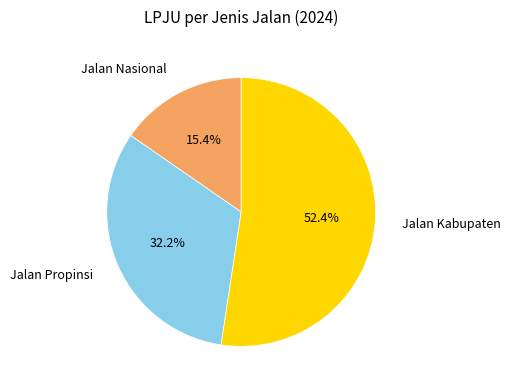

Is there a majority slice in this chart?

Yes